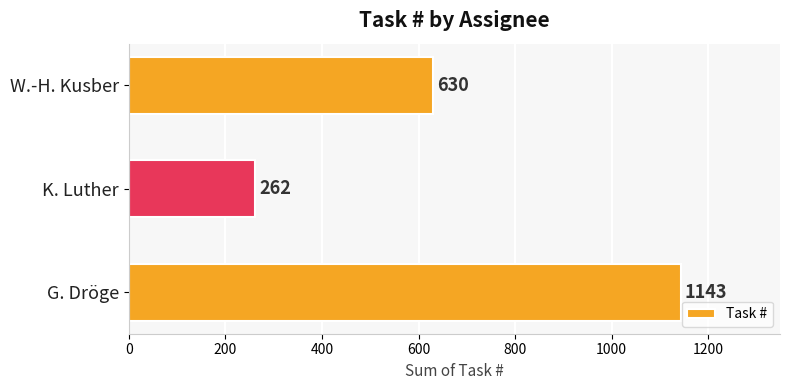

Rank the categories by value from lowest to highest.

K. Luther, W.-H. Kusber, G. Dröge